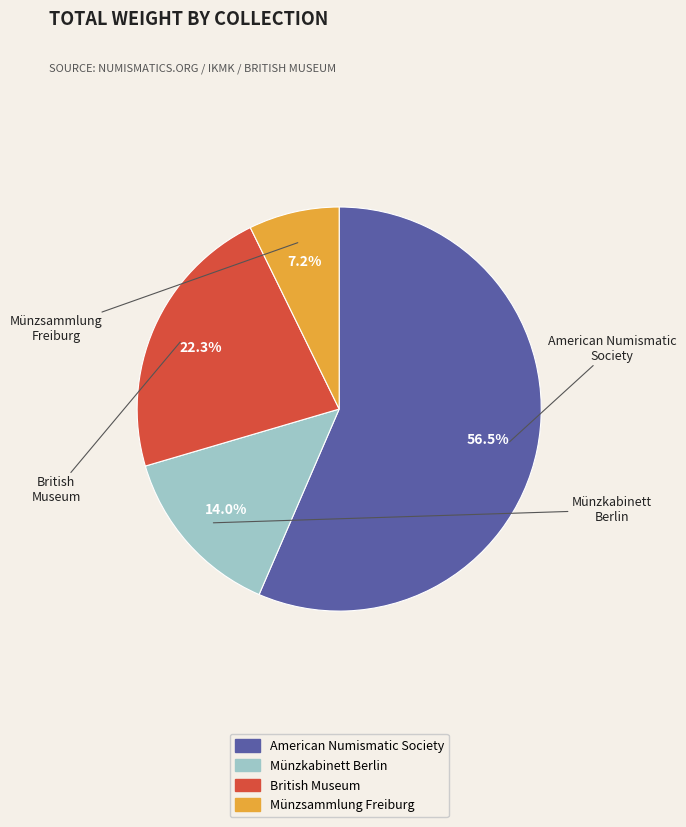

To the nearest percent, what is the difference between the largest and smallest slice percentages?

49%